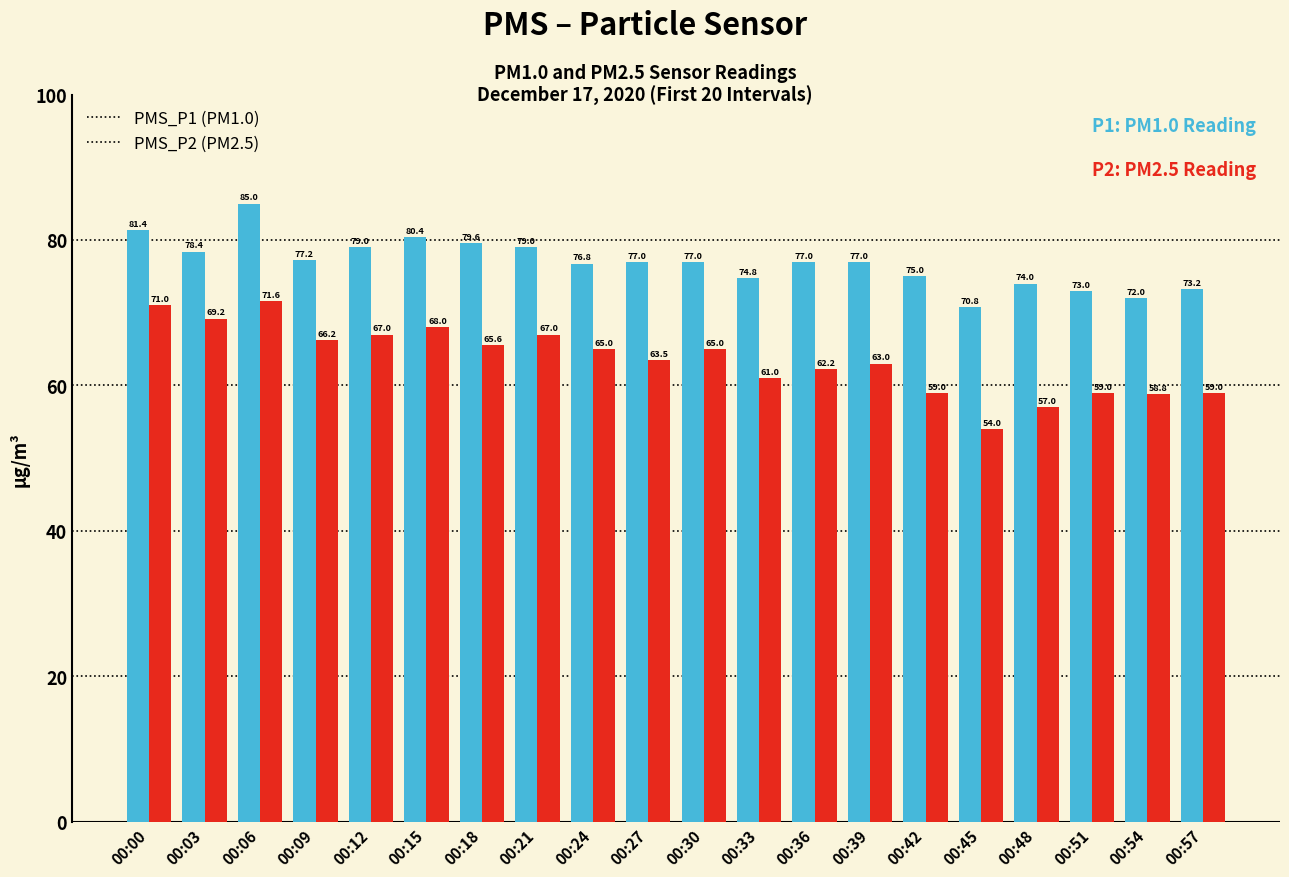

What is the spread (max minus min) of values at 00:03?

9.2